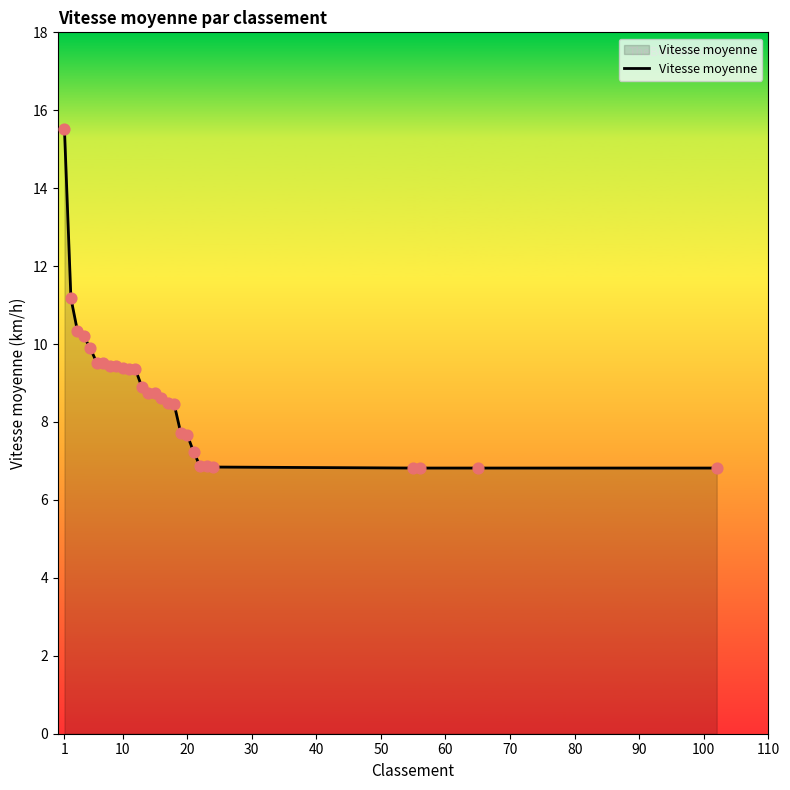

What is the difference between the maximum and minimum values?

8.7